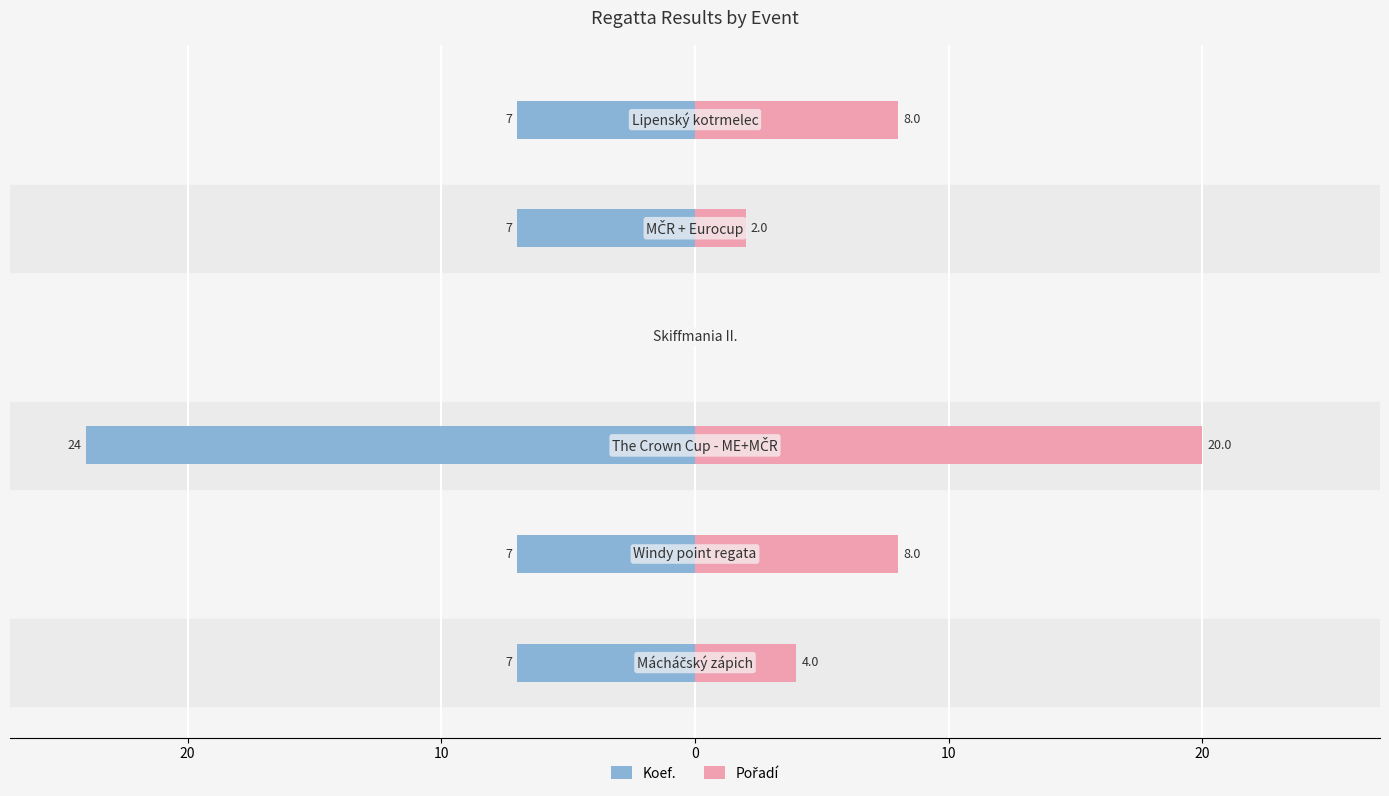

True or false: Pořadí has a value of 11 at 10.

False